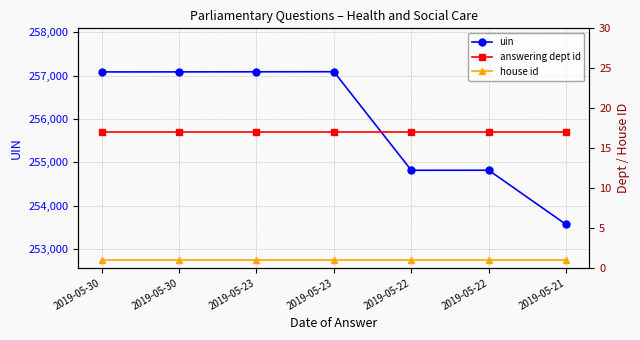

What is the value of the house id point at the 2nd from the left?

1